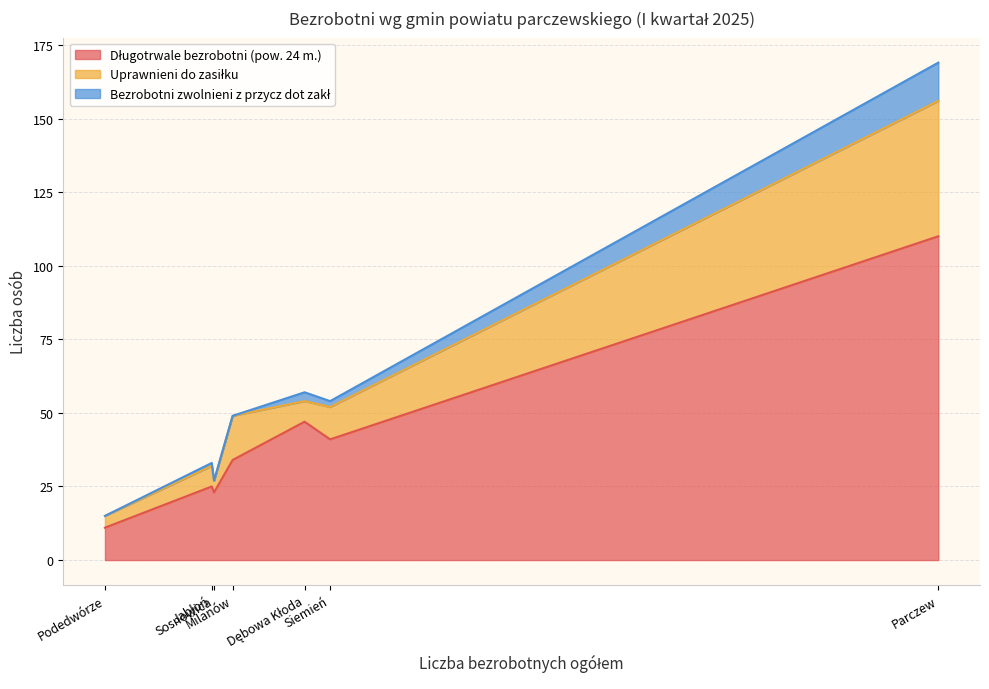

Is it true that Bezrobotni zwolnieni z przycz dot zakł equals 0 at Sosnowica?

True